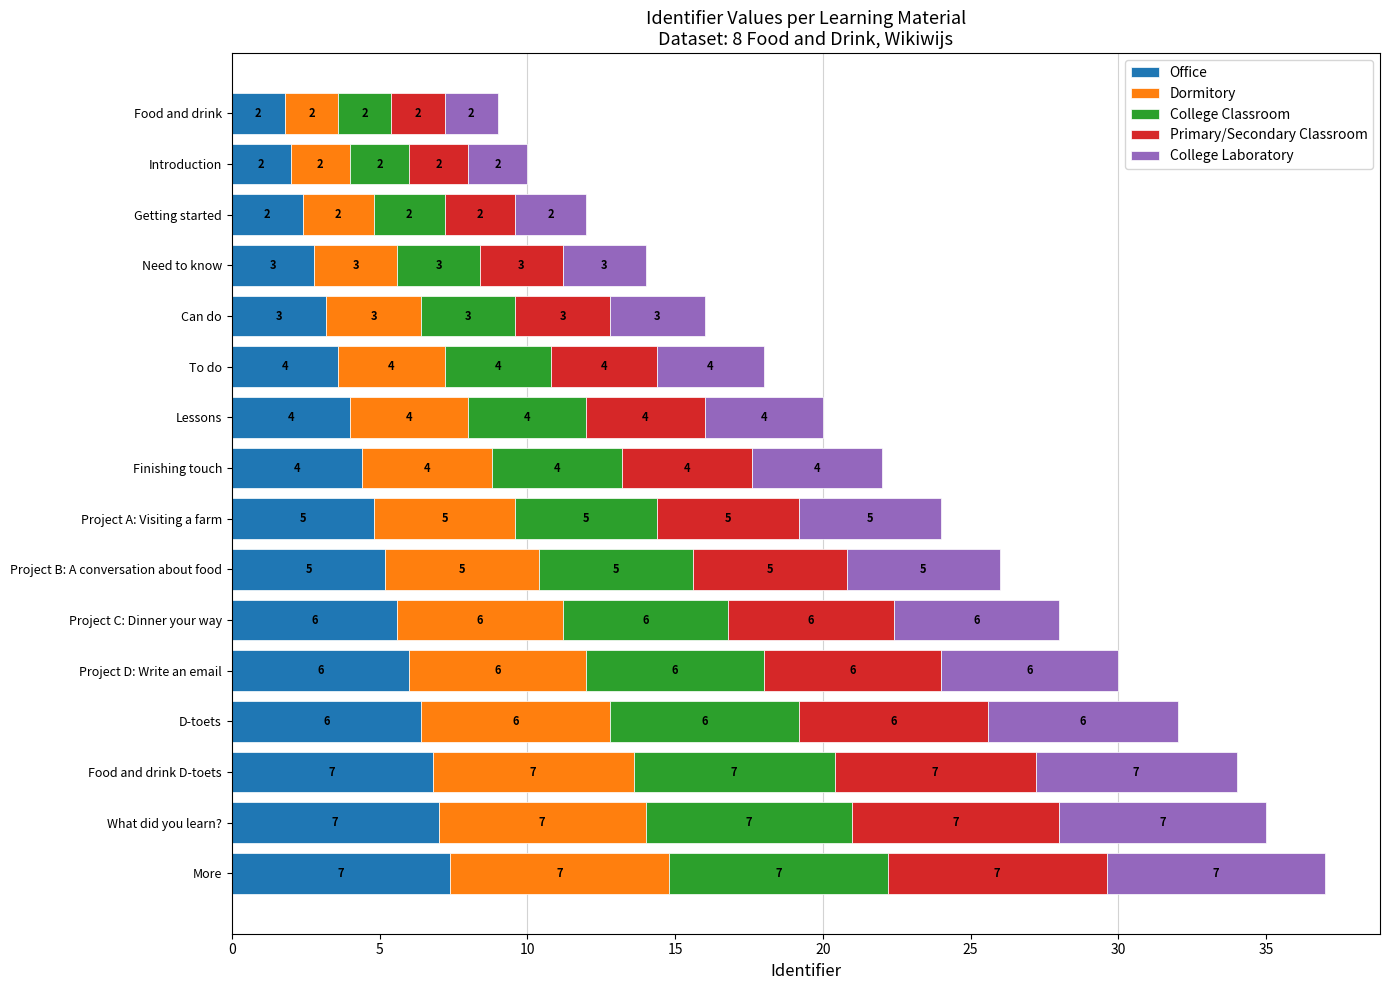

What are all the series names shown in the legend?

Office, Dormitory, College Classroom, Primary/Secondary Classroom, College Laboratory